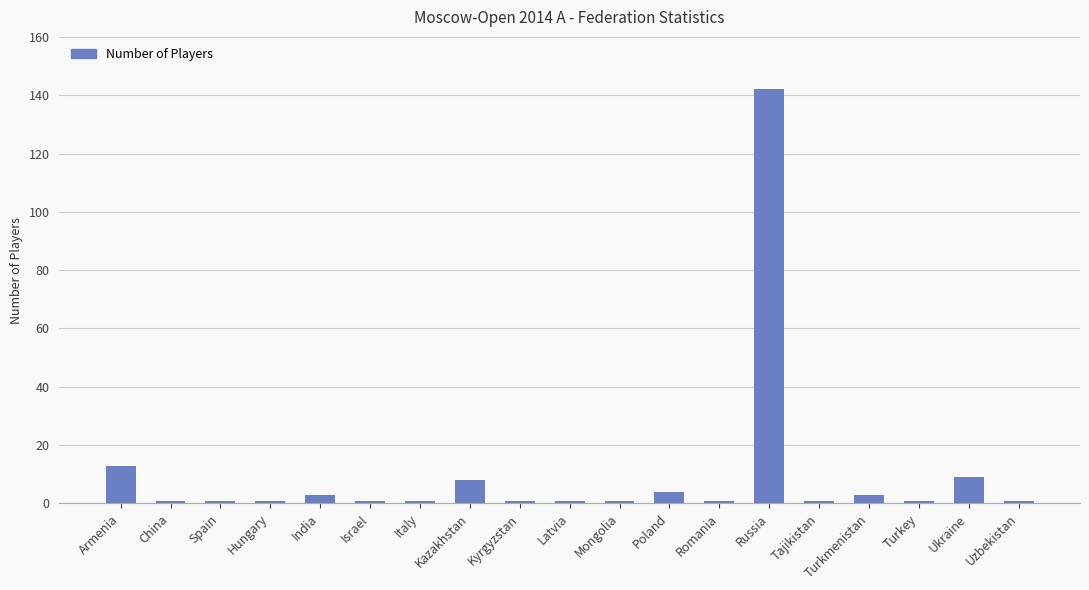

Are the bars horizontal?

No